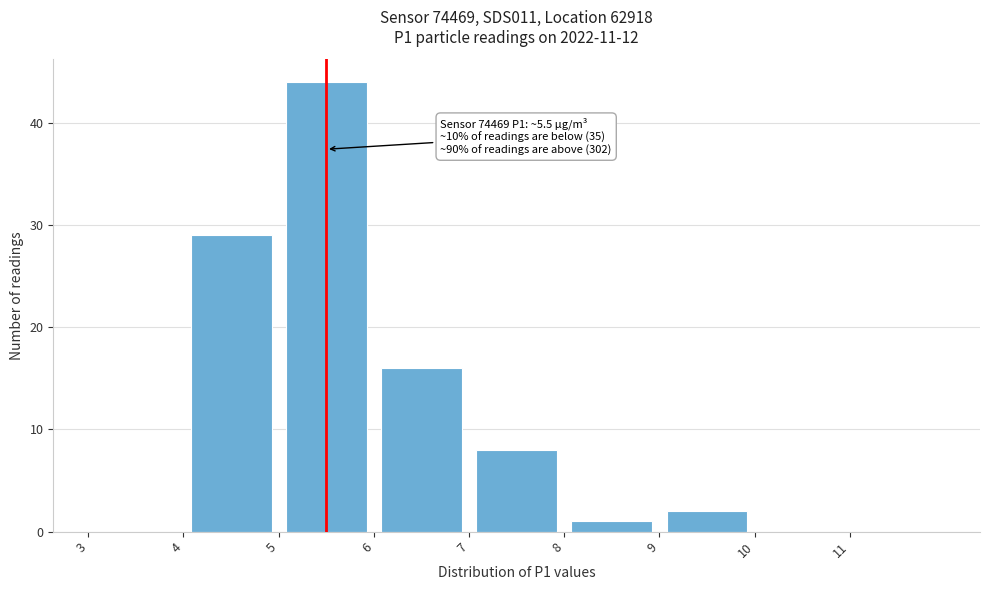

Over which range of the x-axis is the bar tallest?

5 to 6